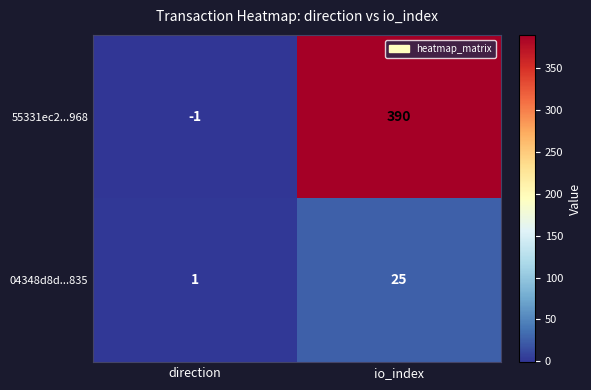

True or false: 04348d8d...835 has a value of 25 at io_index.

True